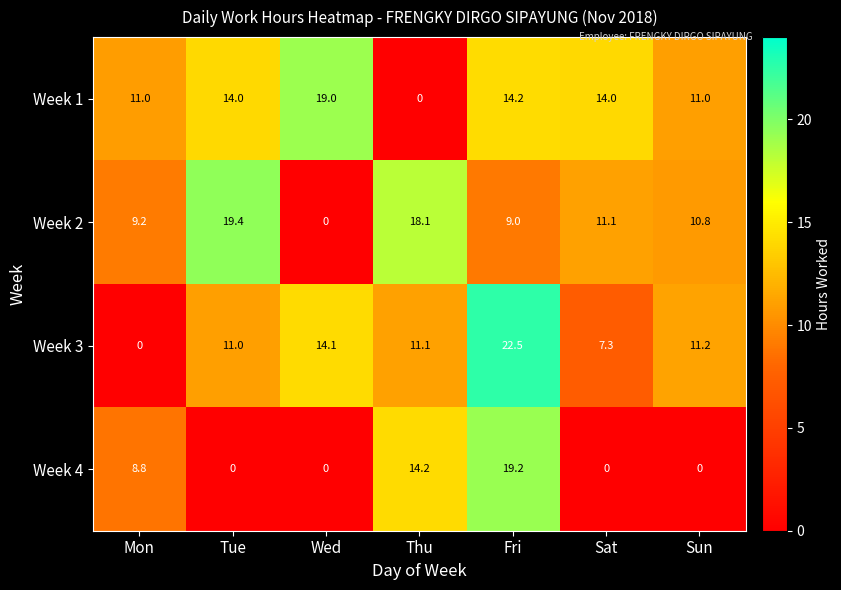

At which label is Week 3 closest to 11?

Tue